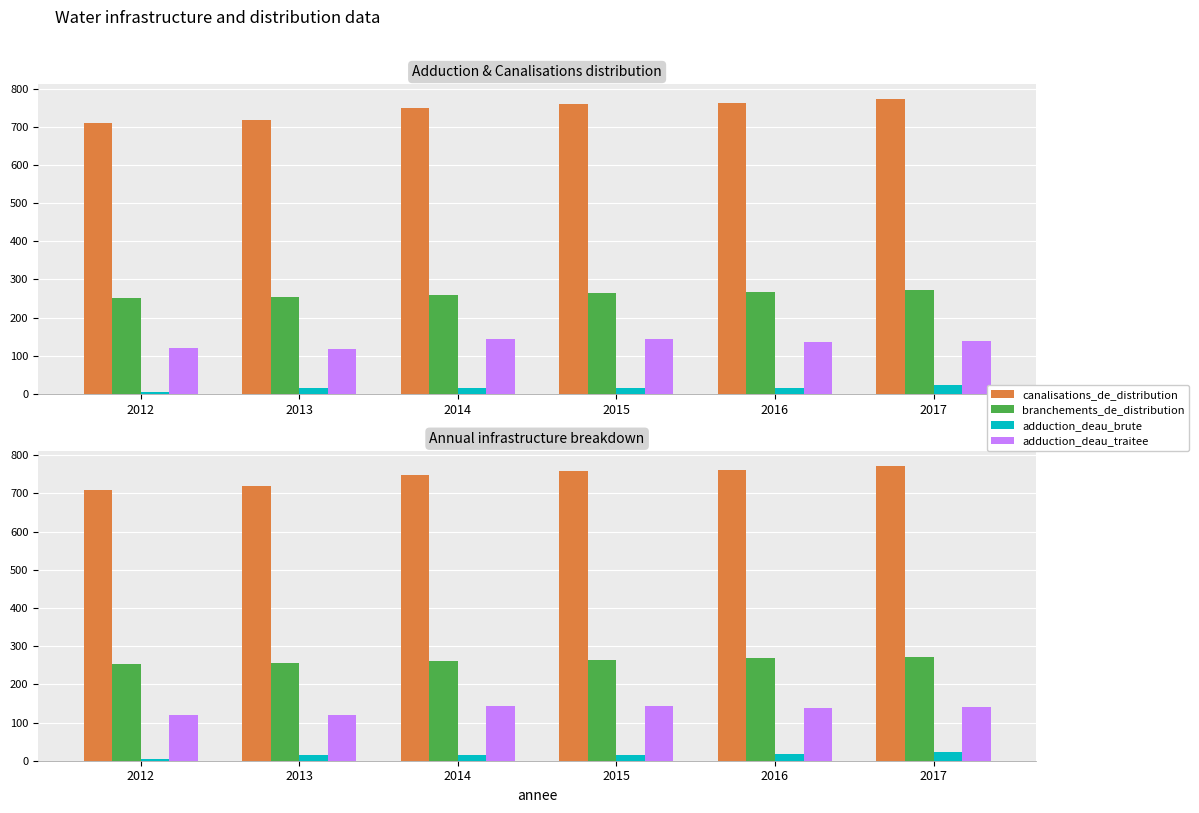

How many categories are shown in the chart?

6